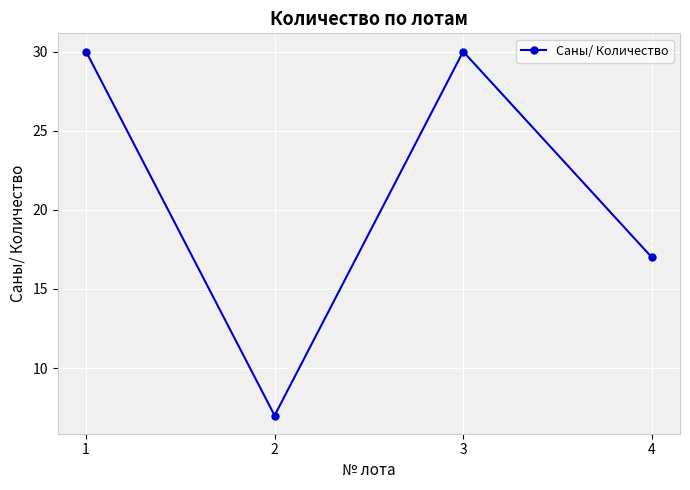

What is the sum of all values?

84